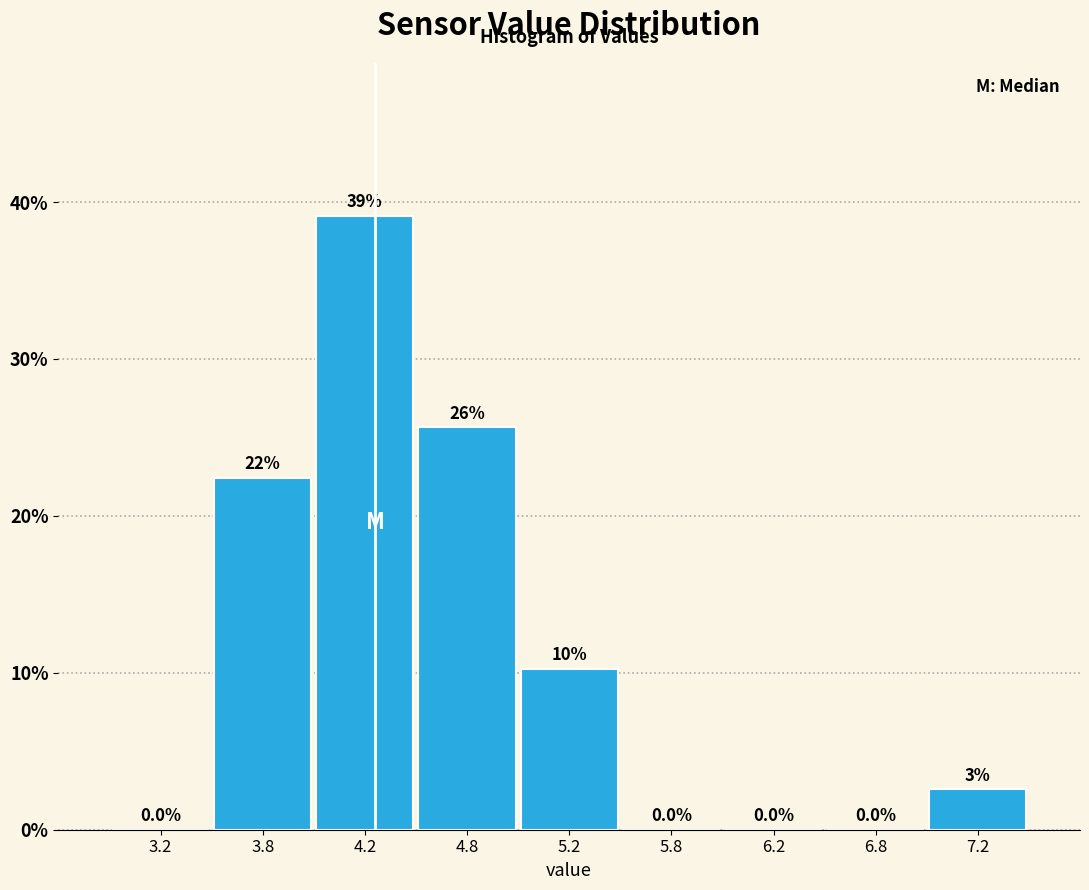

Over which range of the x-axis is the bar tallest?

4.0 to 4.5